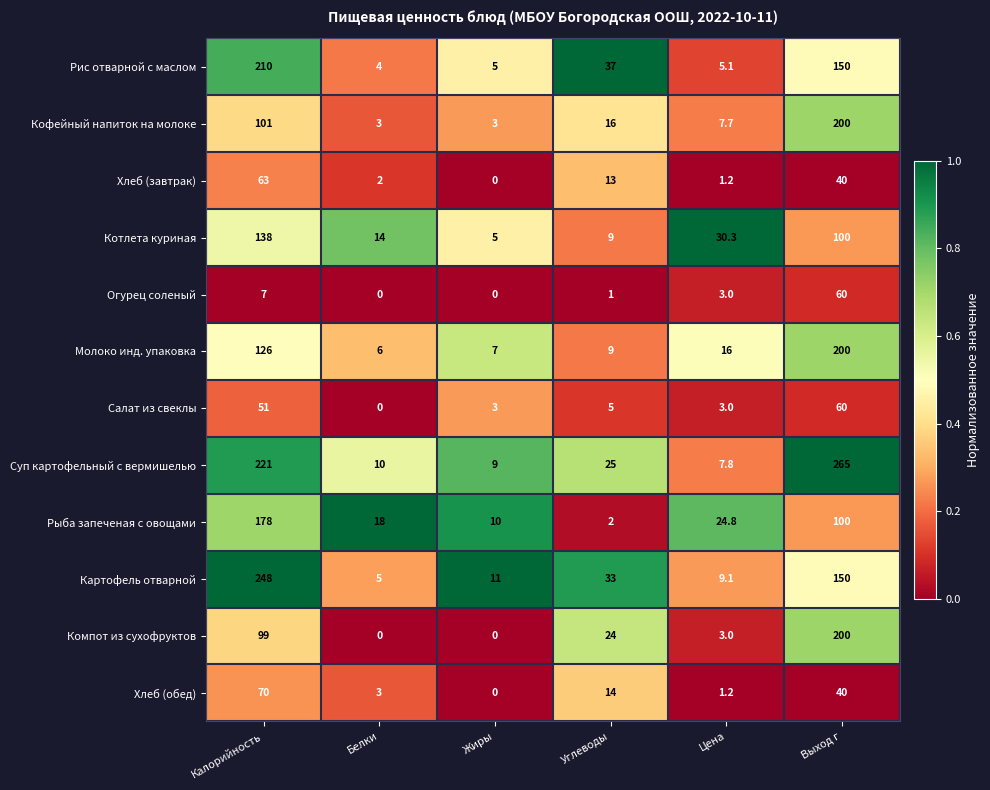

Which series changed the most between Белки and Жиры?

Котлета куриная